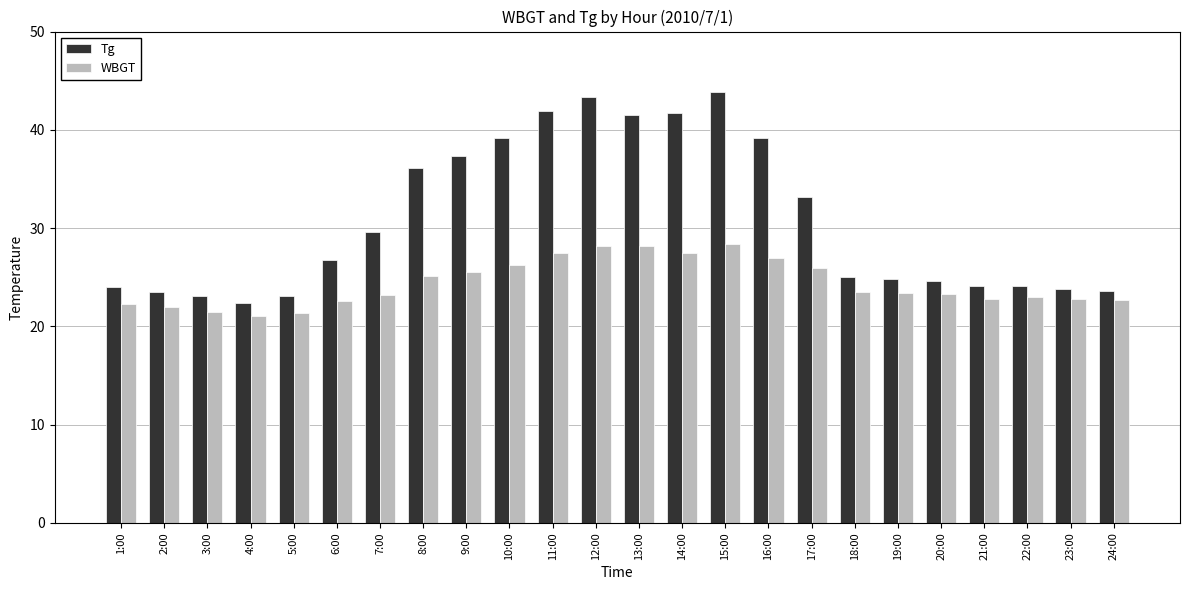

What is the maximum value shown in the chart?

43.8